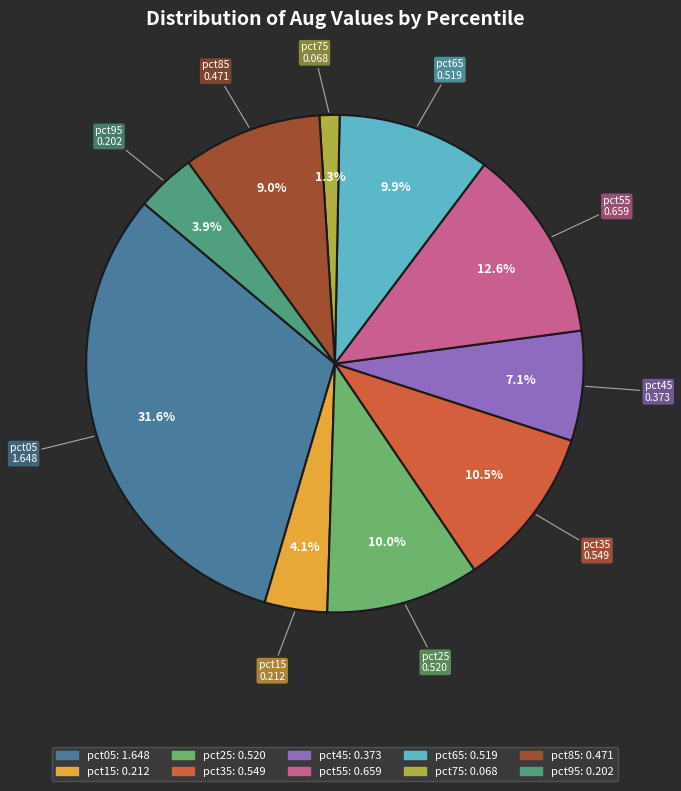

To the nearest percent, what portion does pct65 represent?

10%